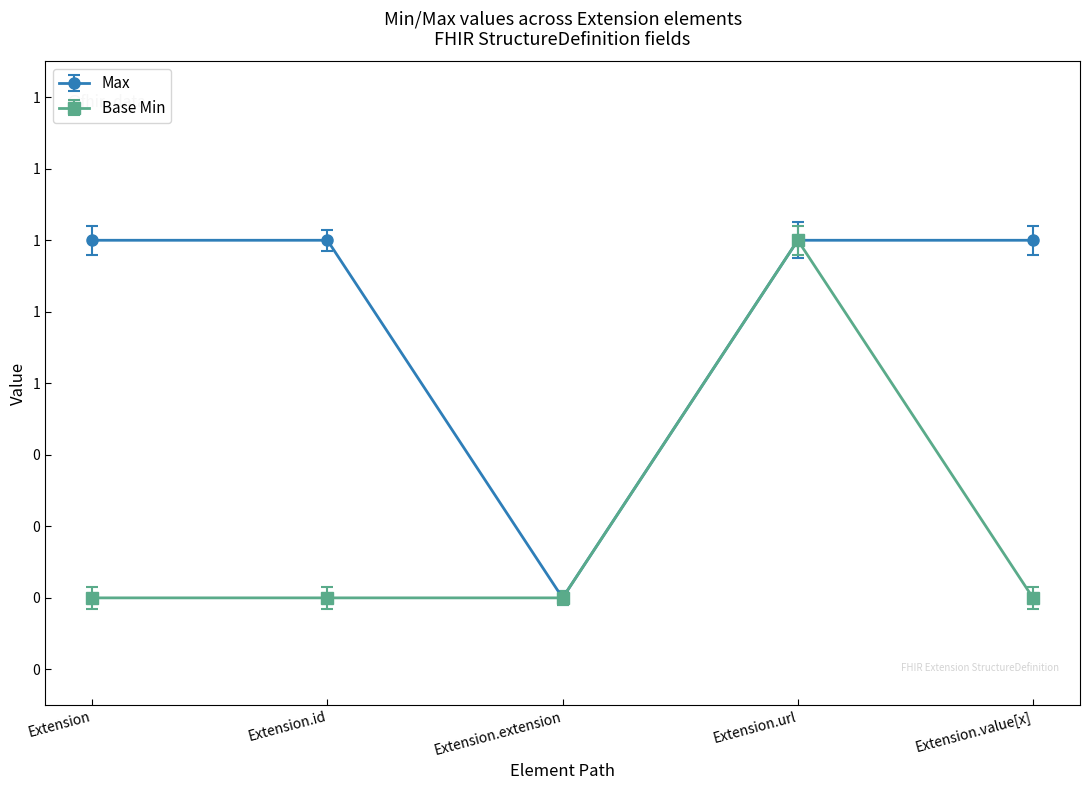

Where is Base Min nearest to the value 0?

Extension